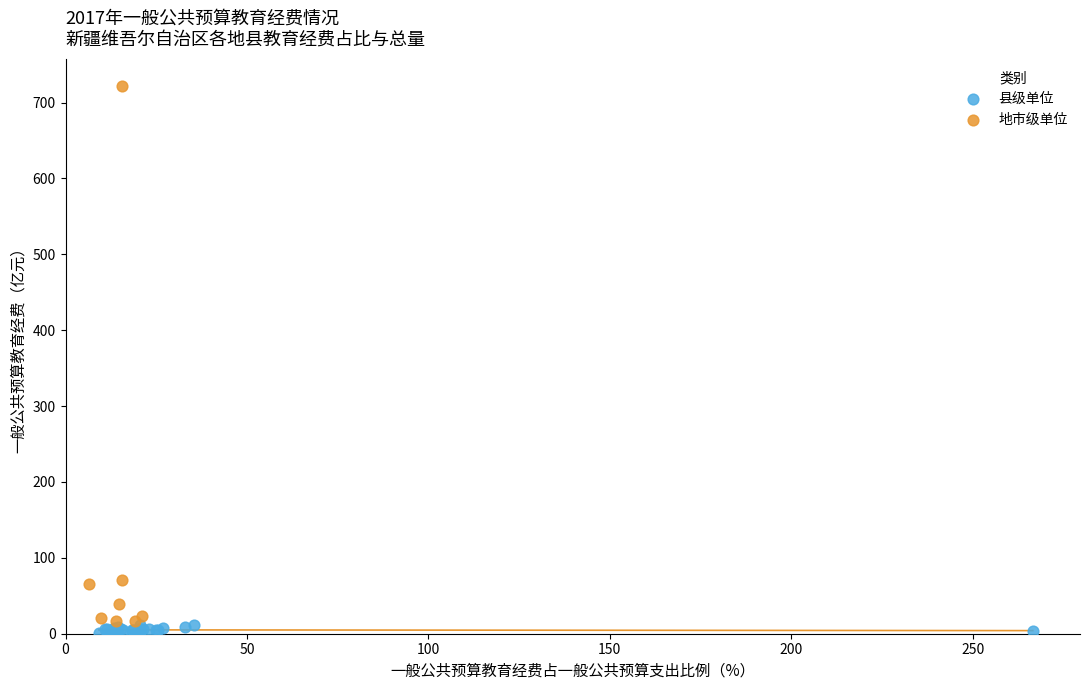

Which series has the largest Y range (max minus min)?

地市级单位